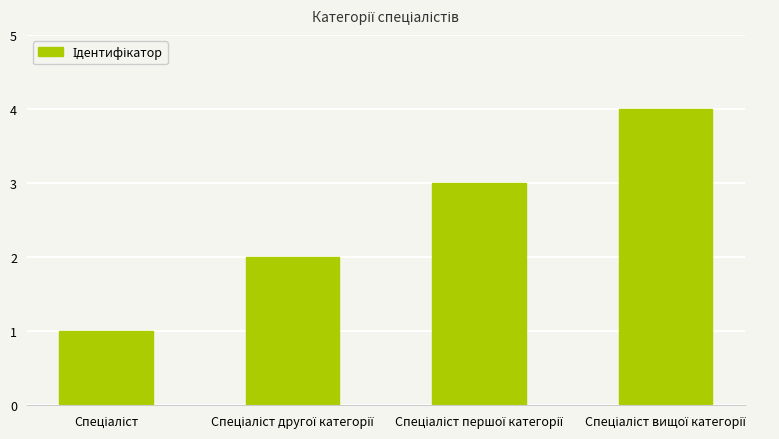

What is the difference between the maximum and minimum values?

3